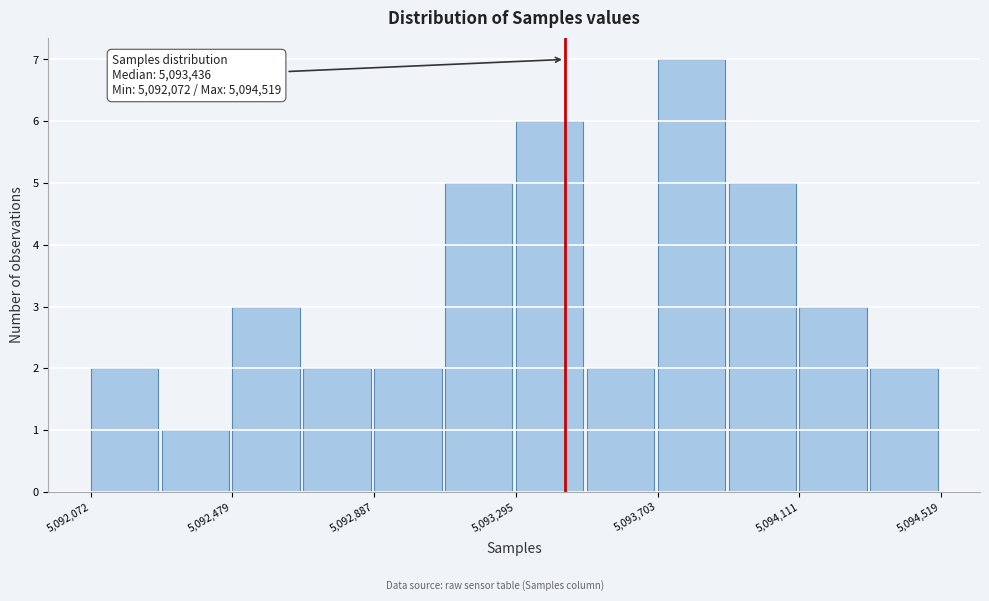

Over which range of the x-axis is the bar tallest?

5093700 to 5093900